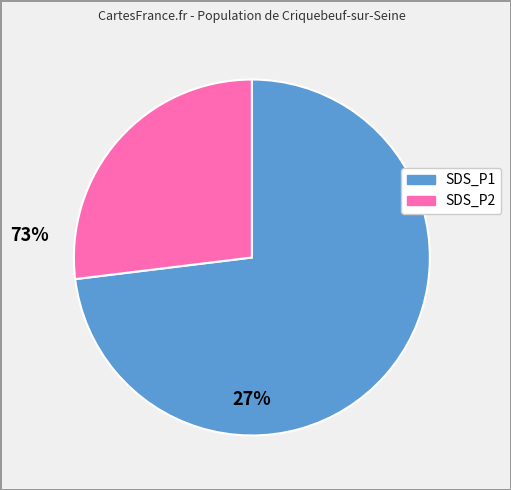

True or false: SDS_P2 accounts for 1% of the total.

False